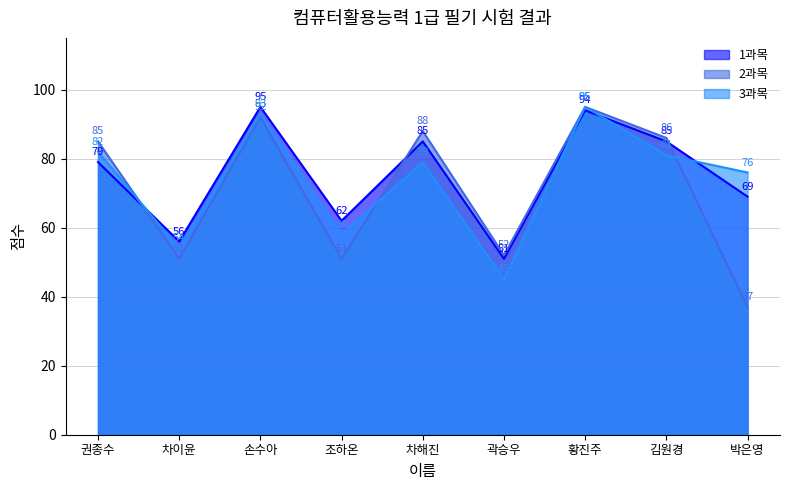

How many values in the 2과목 series exceed 85?

4